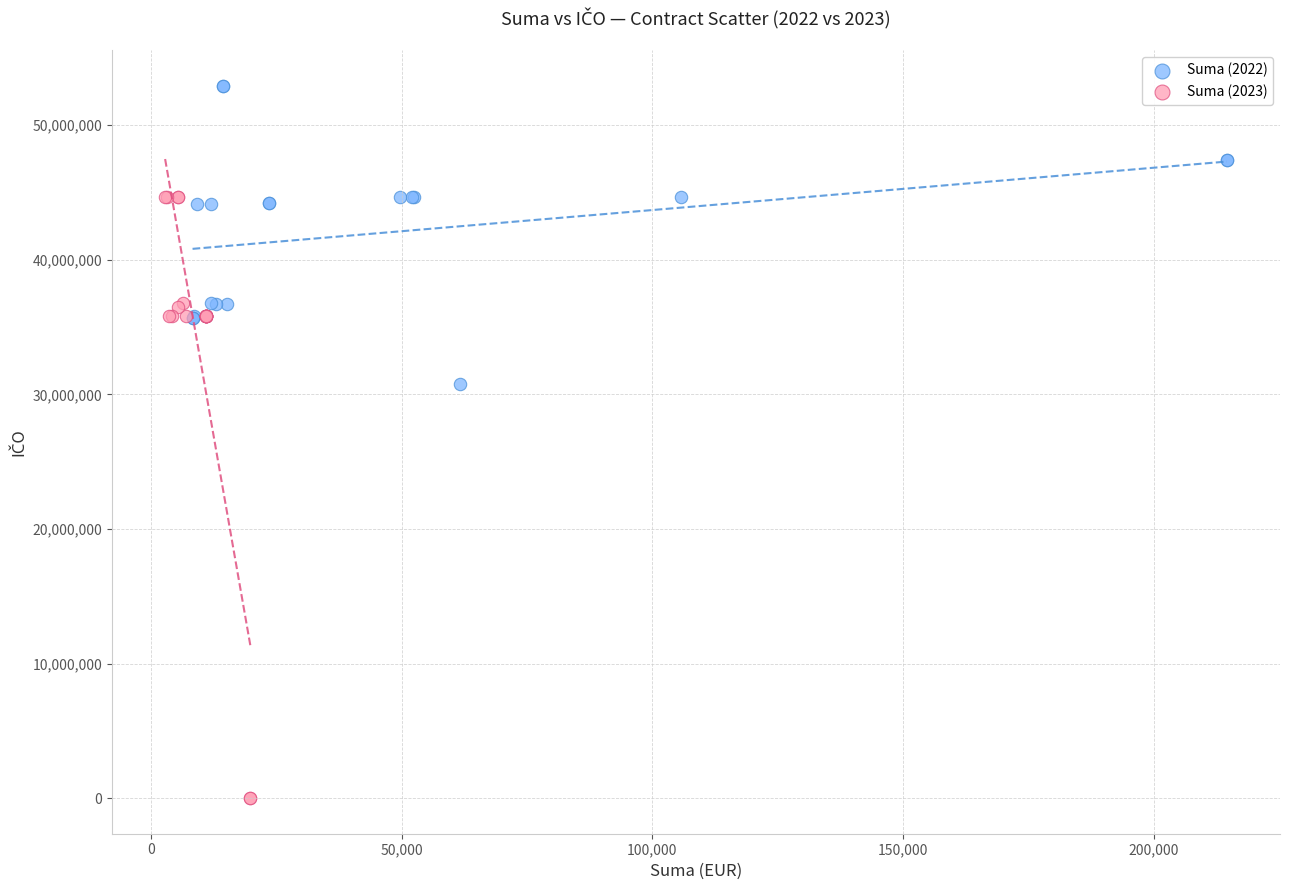

Which series contains the highest Y value?

Suma (2022)